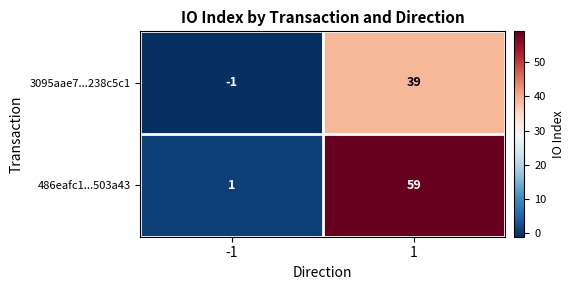

True or false: 486eafc1...503a43 has a value of 106 at 1.

False